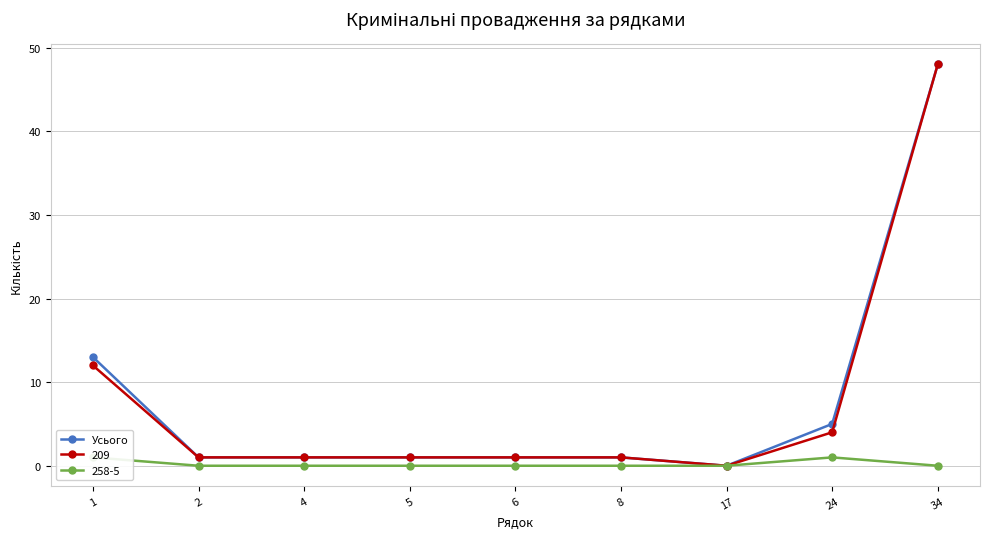

What is the difference between the values at 5 and 24?

4